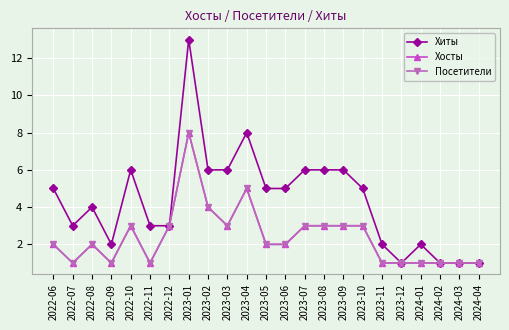

Does the chart have visible grid lines?

Yes